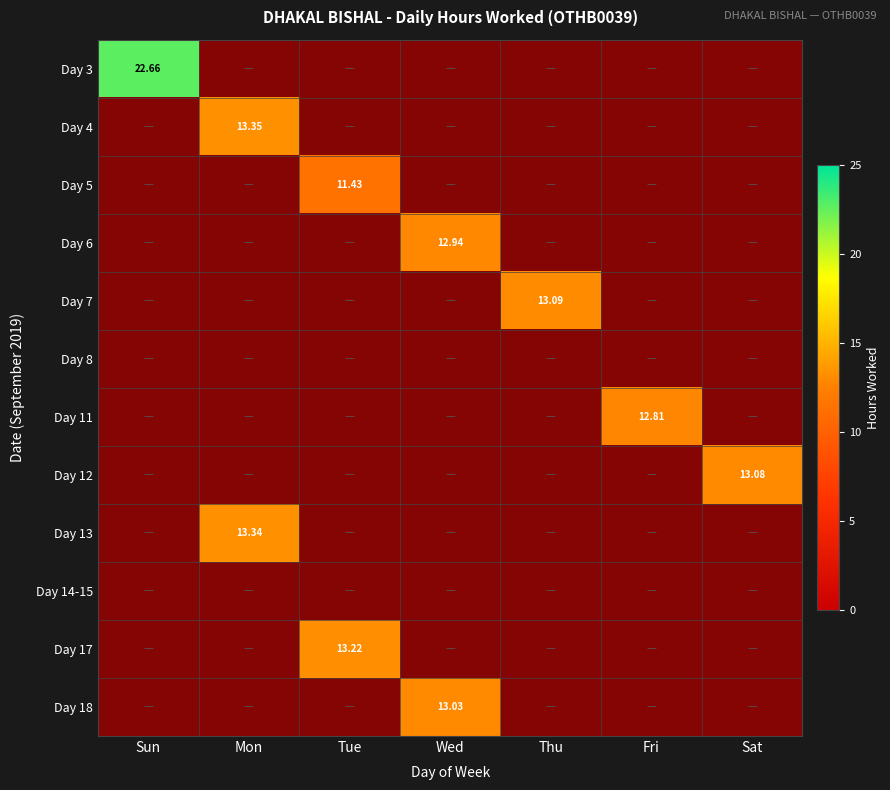

Is it true that Day 7 equals 4.9 at Tue?

False